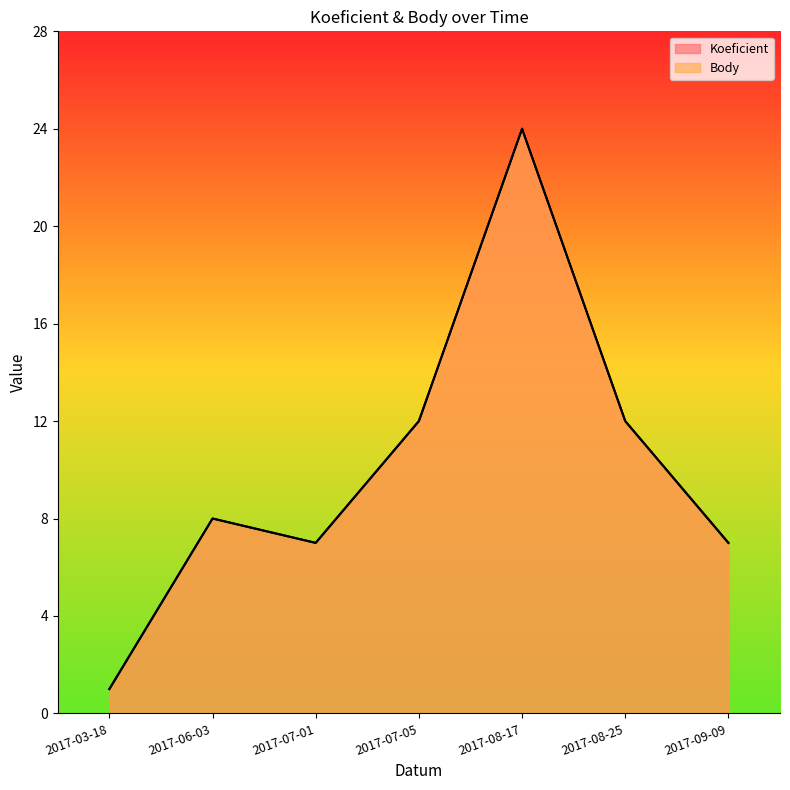

What is the minimum value for Koeficient?

1